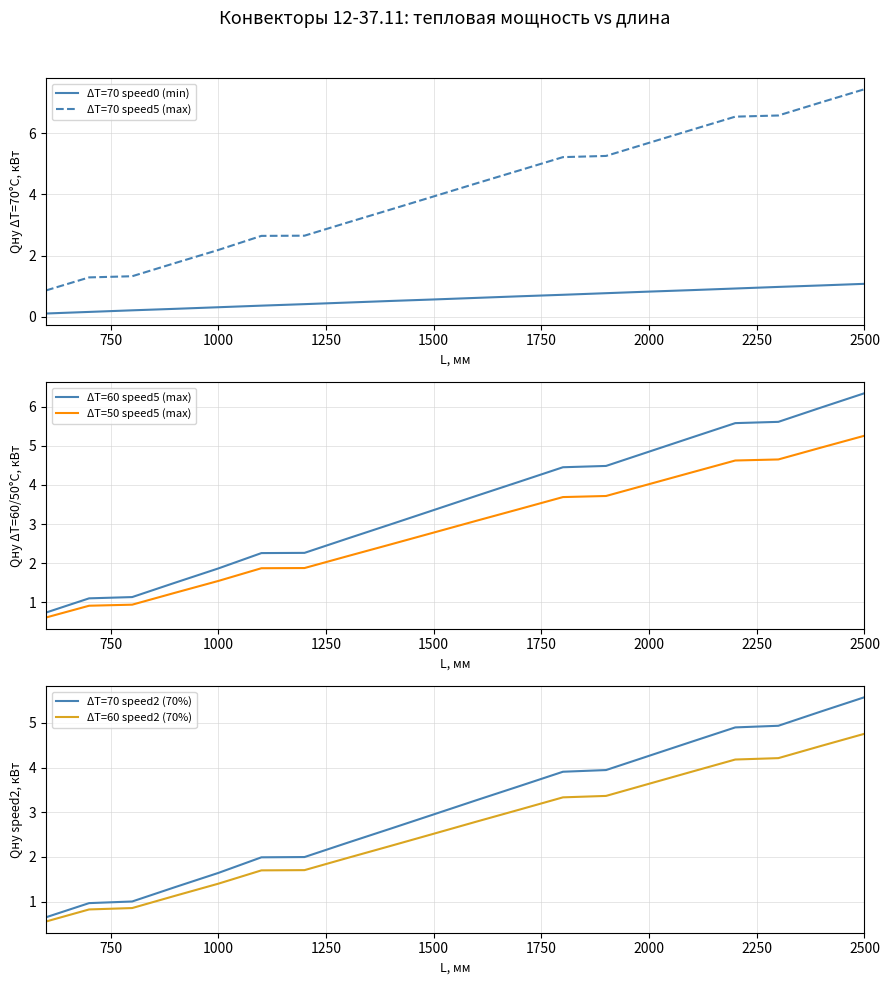

Reading right to left, list all the values displayed in this chart.

ΔT=70 speed0 (min): 1.1	1.0	1.0	0.9	0.9	0.8	0.8	0.7	0.7	0.6	0.6	0.5	0.5	0.4	0.4	0.3	0.3	0.2	0.2	0.1
ΔT=70 speed5 (max): 7.4	7.0	6.6	6.5	6.1	5.7	5.3	5.2	4.8	4.4	3.9	3.5	3.1	2.7	2.6	2.2	1.8	1.3	1.3	0.9
ΔT=60 speed5 (max): 6.3	6.0	5.6	5.6	5.2	4.8	4.5	4.5	4.1	3.7	3.4	3.0	2.6	2.3	2.3	1.9	1.5	1.1	1.1	0.7
ΔT=50 speed5 (max): 5.3	5.0	4.6	4.6	4.3	4.0	3.7	3.7	3.4	3.1	2.8	2.5	2.2	1.9	1.9	1.5	1.2	0.9	0.9	0.6
ΔT=70 speed2 (70%): 5.6	5.3	4.9	4.9	4.6	4.3	3.9	3.9	3.6	3.3	3.0	2.6	2.3	2.0	2.0	1.6	1.3	1.0	1.0	0.6
ΔT=60 speed2 (70%): 4.8	4.5	4.2	4.2	3.9	3.6	3.4	3.3	3.1	2.8	2.5	2.2	2.0	1.7	1.7	1.4	1.1	0.9	0.8	0.6